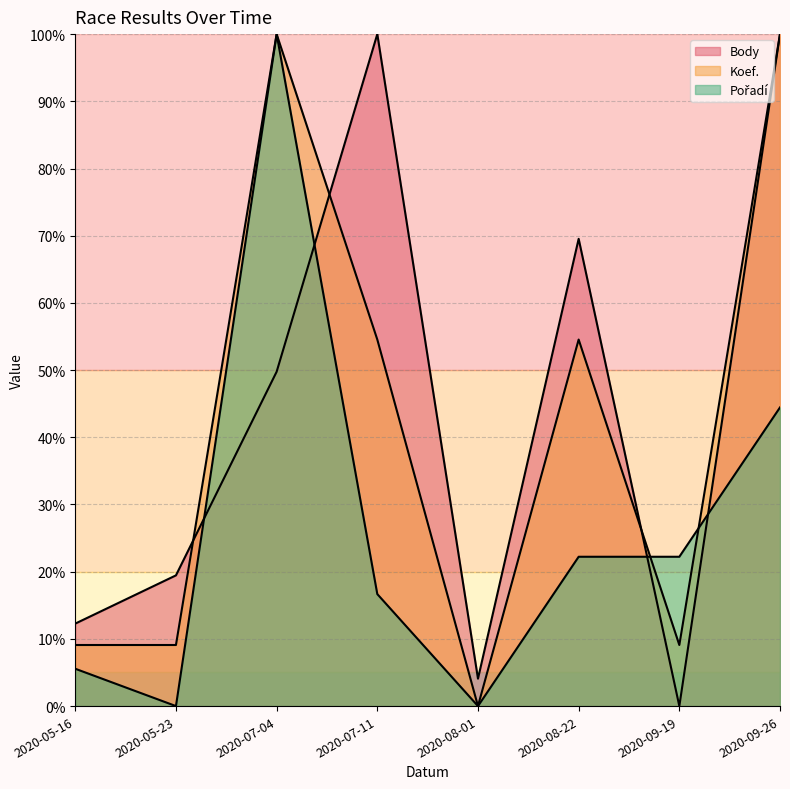

How many values in Koef. are above zero?

7